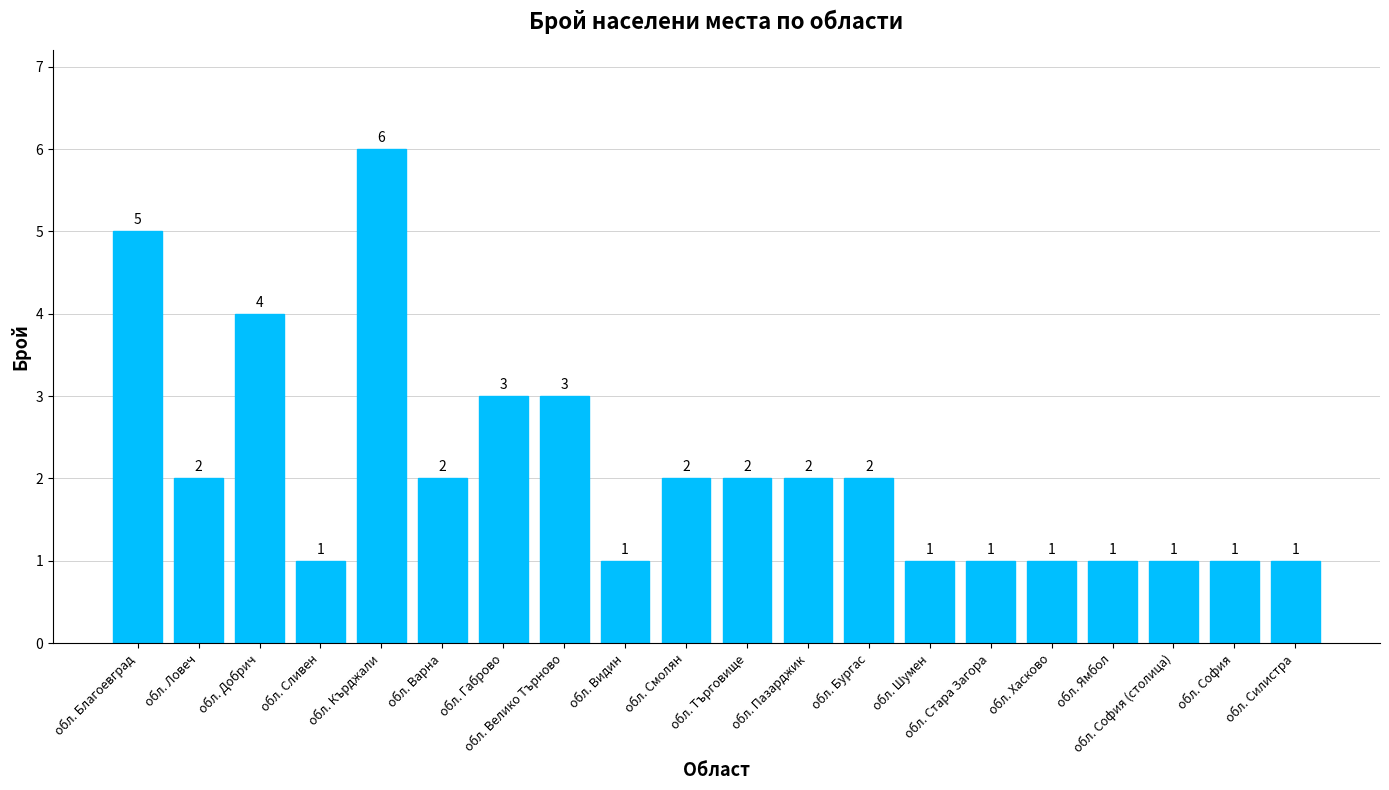

True or false: the data shows 2 at обл. Варна.

True